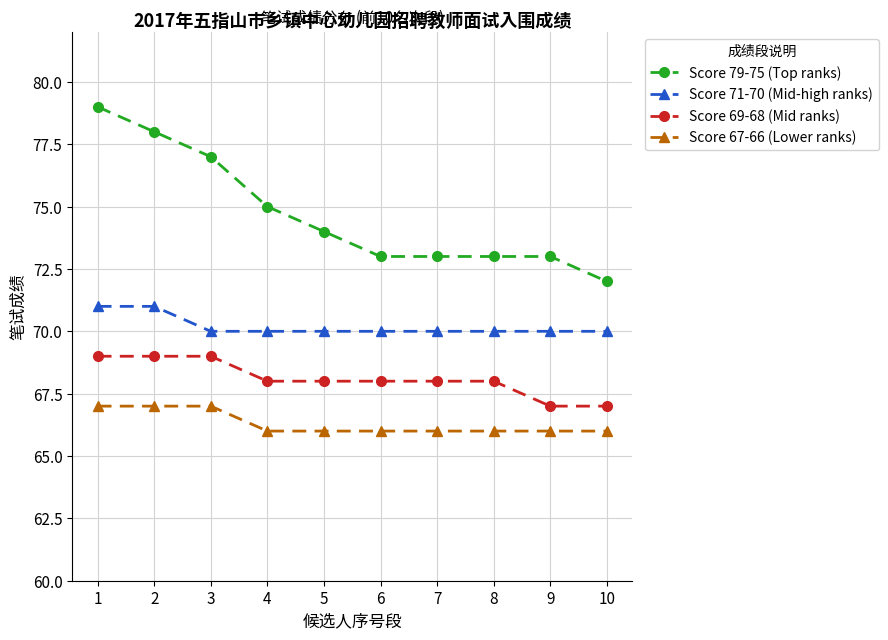

Which series has the widest spread of values?

Score 79-75 (Top ranks)